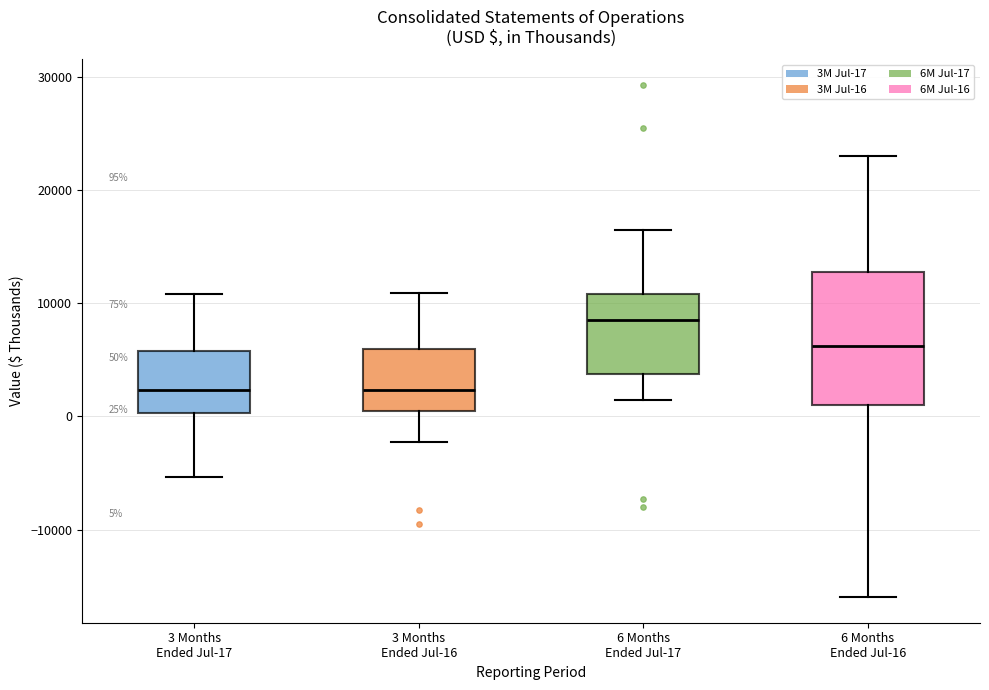

Which box's median line is the highest?

6 Months Ended Jul-17